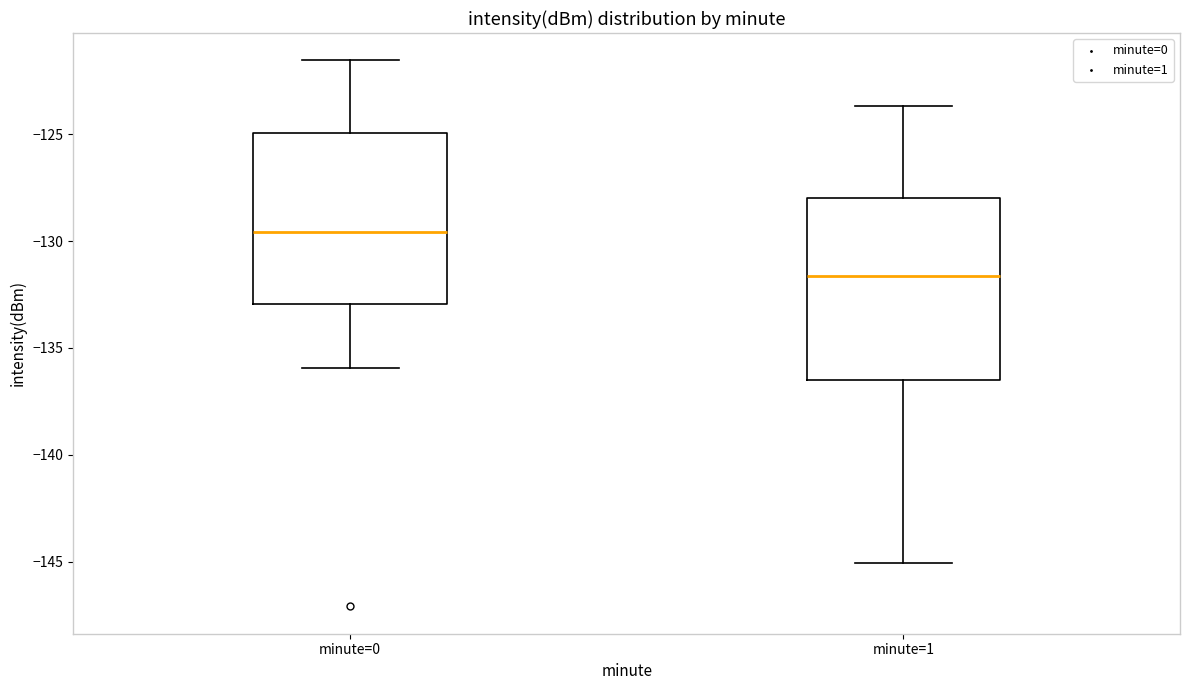

Reading left to right, read every box against the y-axis: the position of its median line, the range the box covers, and the ends of its whiskers. The values are not printed on the chart, so give them approximately, as read against the axis.

minute=0: median -129.5, box -133.0 to -125.0, whiskers -136.0 to -121.5
minute=1: median -131.5, box -136.5 to -128.0, whiskers -145.0 to -123.5